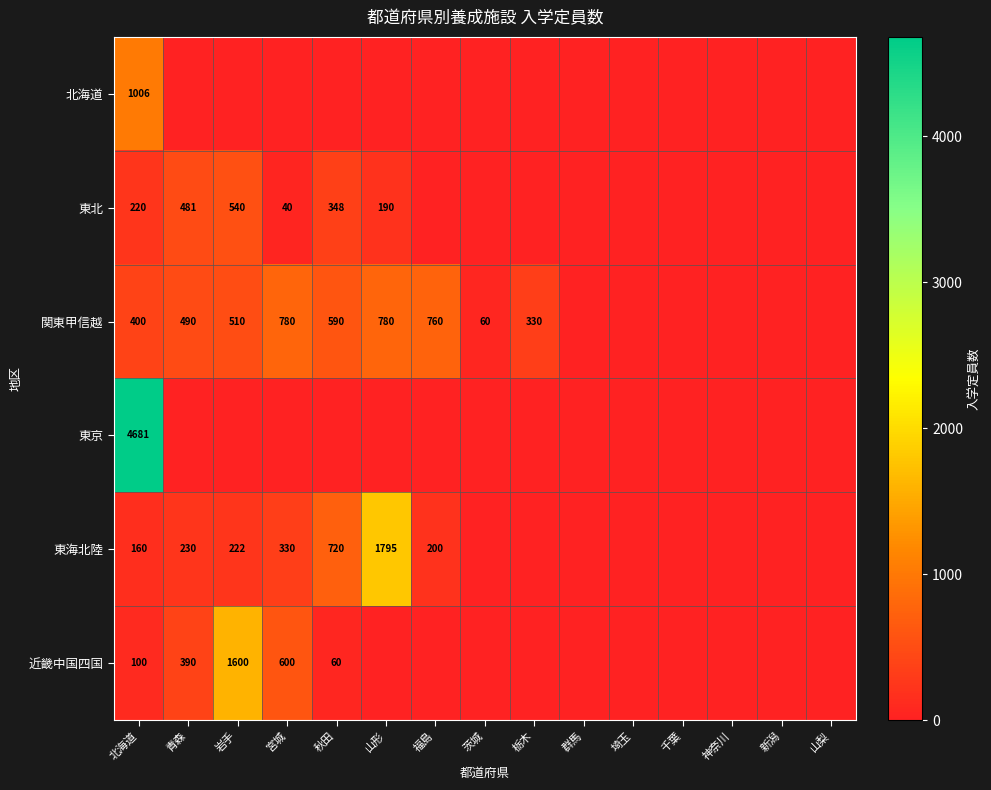

Is it true that 関東甲信越 equals 403 at 山形?

False